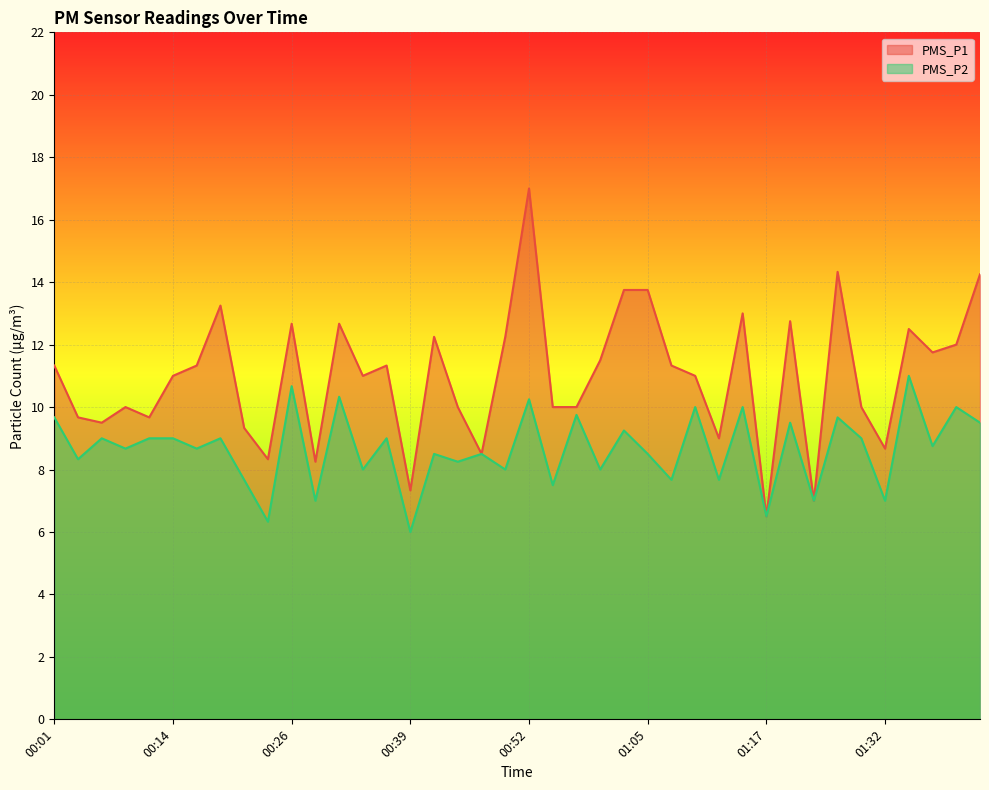

How many interior local valleys does the PMS_P2 series have?

17